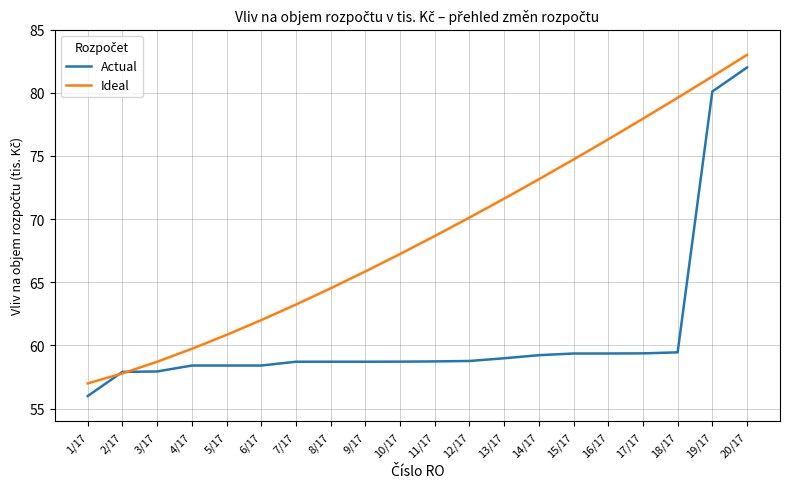

What is the minimum value shown in the chart?

56.0